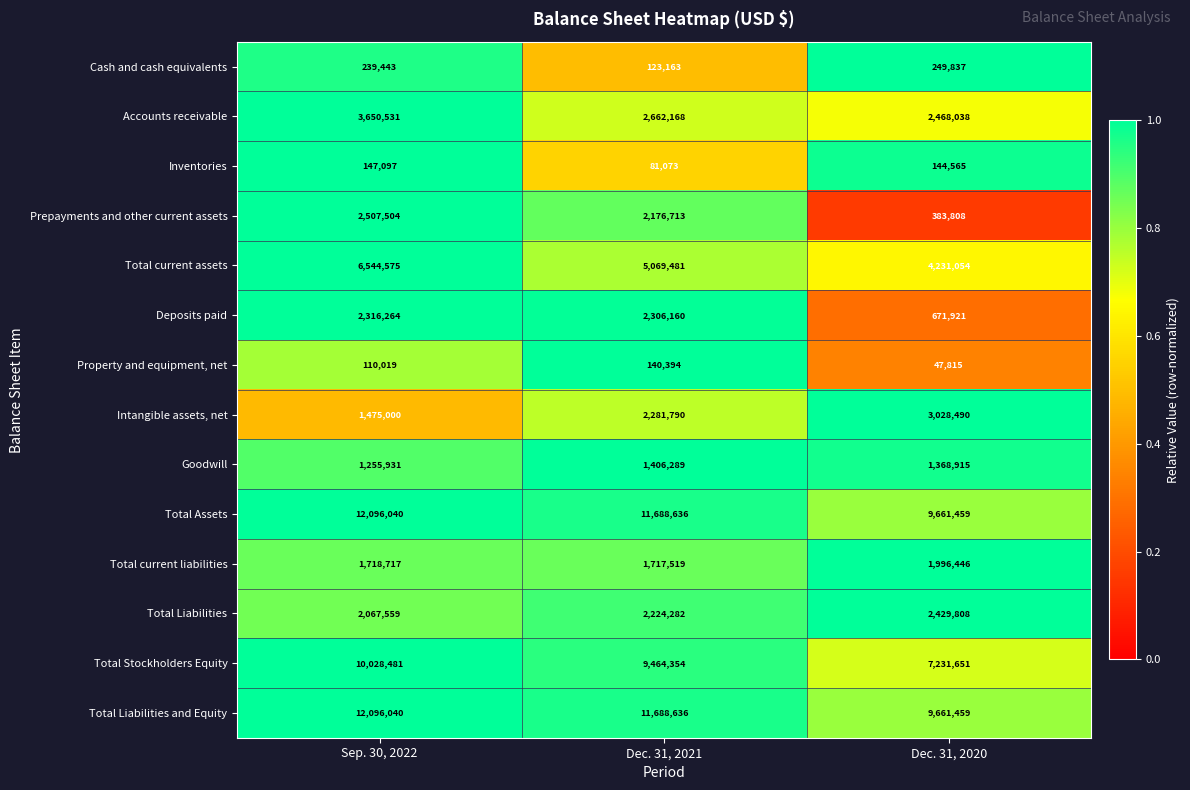

List the labels in order of Intangible assets, net value, smallest first.

Sep. 30, 2022, Dec. 31, 2021, Dec. 31, 2020